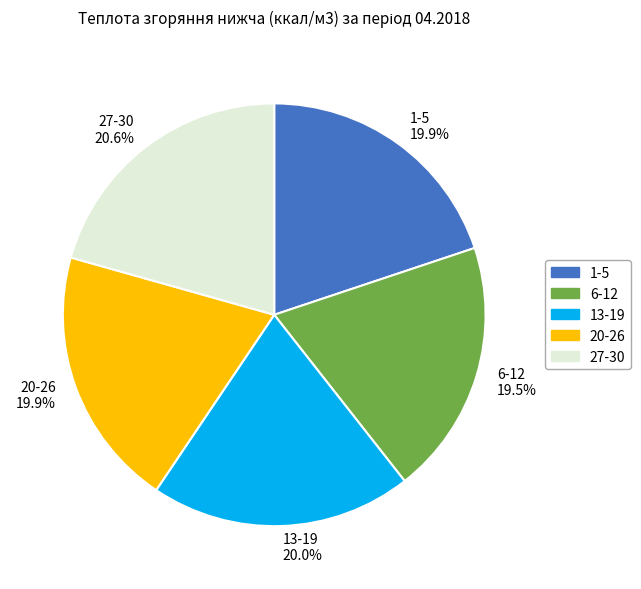

Count the number of slices in the pie.

5